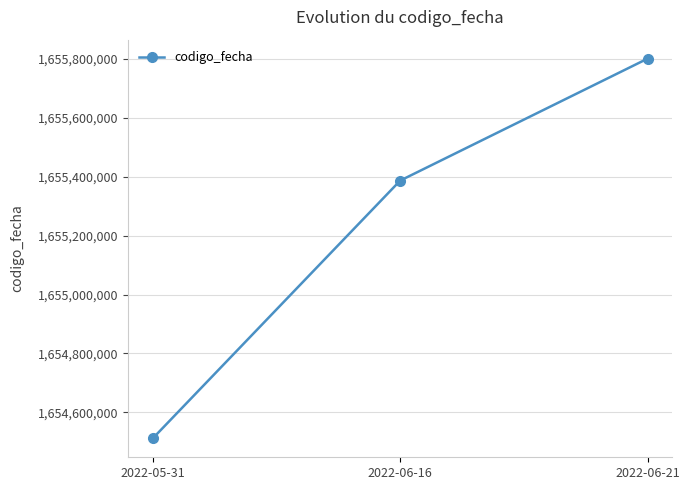

True or false: the data shows 1655801541 at 2022-06-21.

True